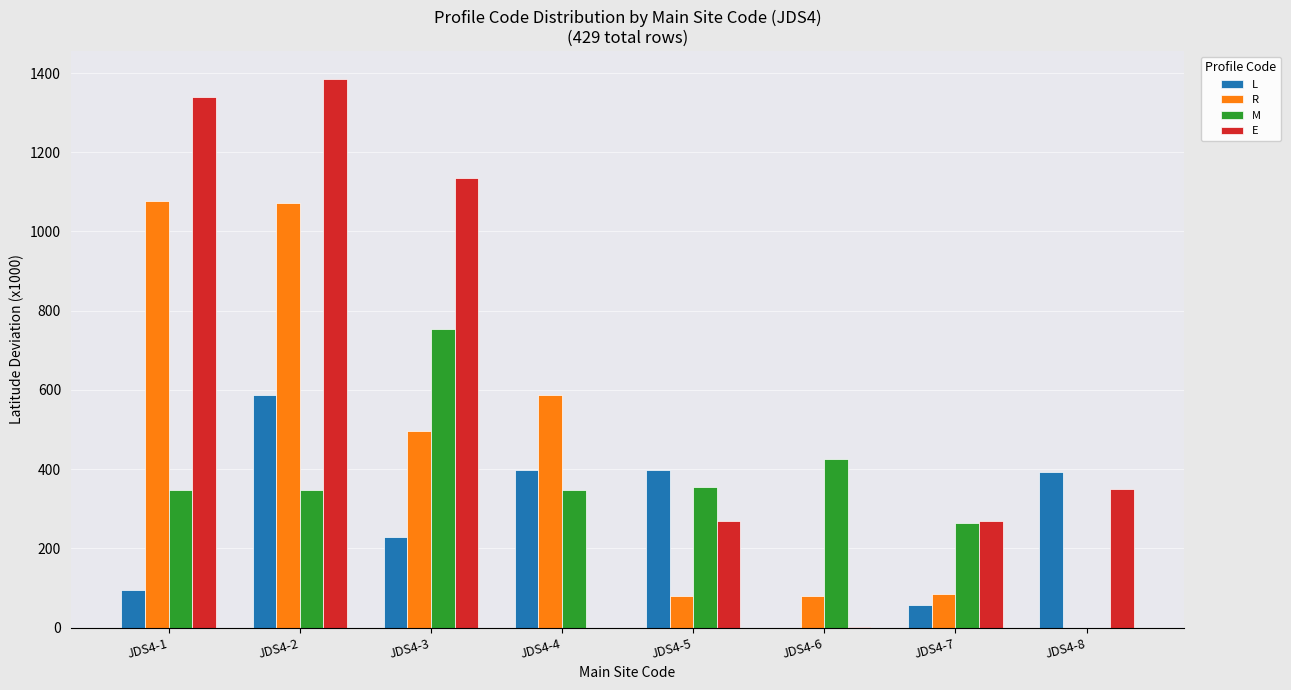

What is the approximate value of R at JDS4-7?

83.6